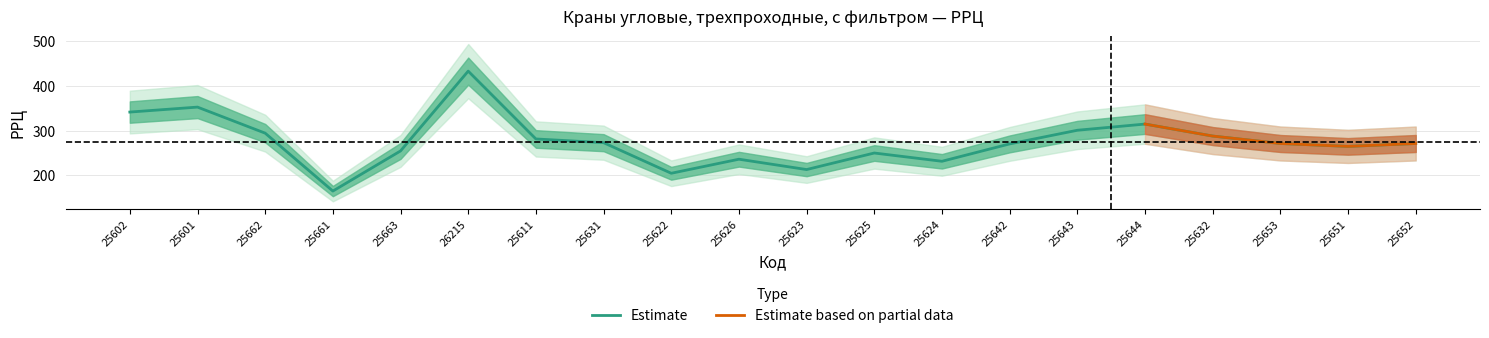

What is the approximate value at 25644?

314.5